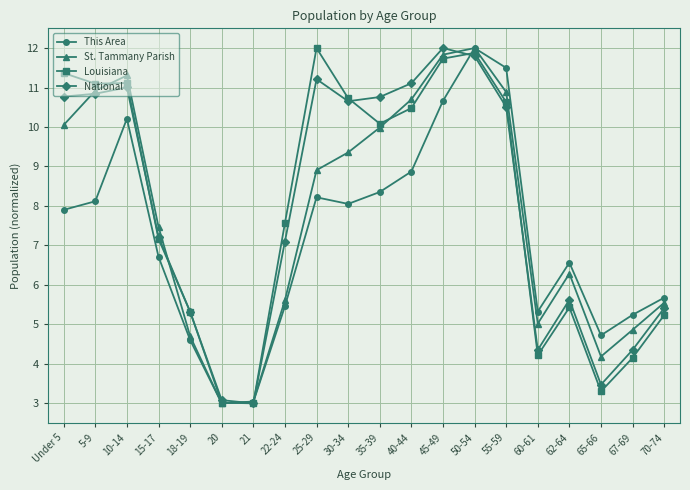

Is the value of National at 70-74 greater than the value of Louisiana at 22-24?

No